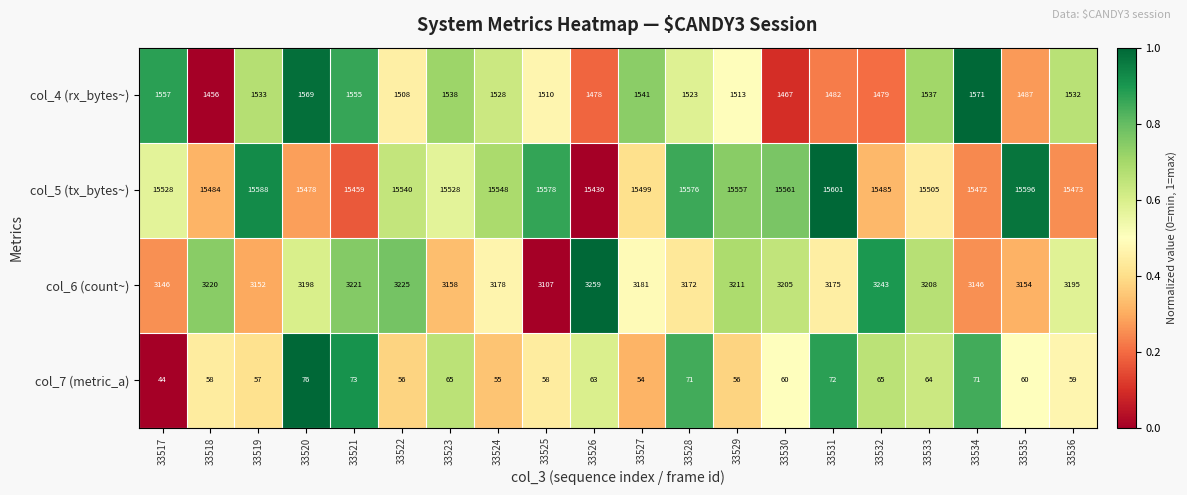

What is the sum of all col_6 (count~) values?

63754